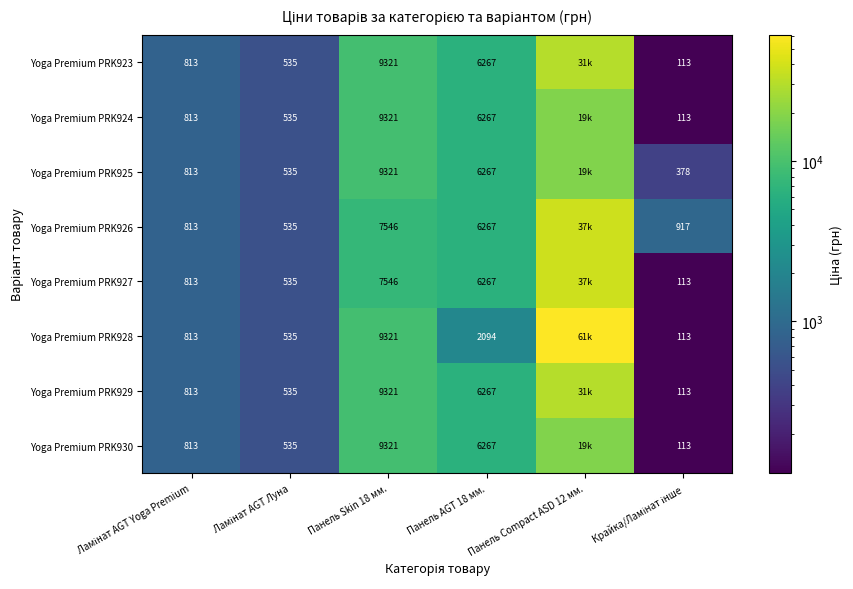

Rank the series by their maximum value, from lowest to highest.

Yoga Premium PRK924, Yoga Premium PRK925, Yoga Premium PRK930, Yoga Premium PRK923, Yoga Premium PRK929, Yoga Premium PRK926, Yoga Premium PRK927, Yoga Premium PRK928